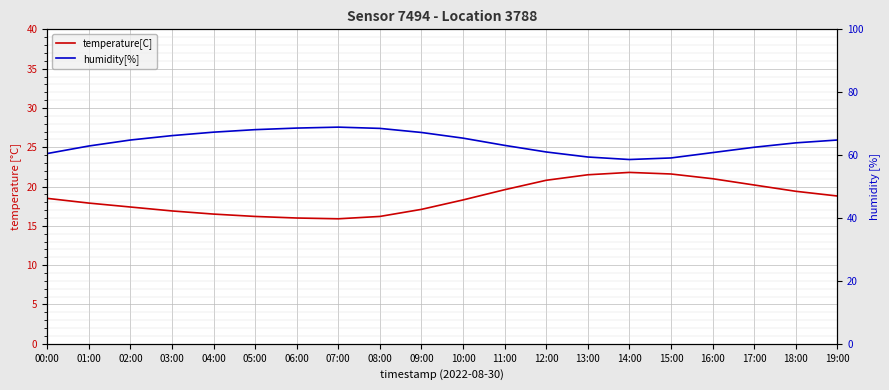

How many data points in temperature[C] are above 18?

11